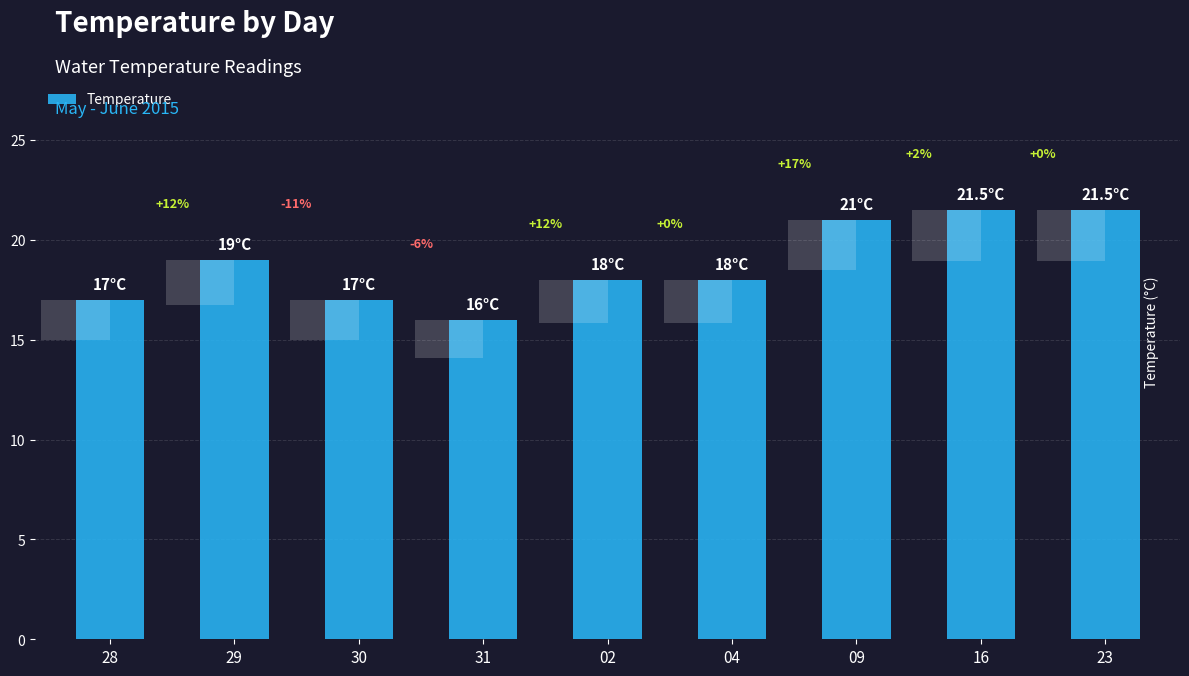

Reading left to right, extract all data points from this chart.

28=17.0	29=19.0	30=17.0	31=16.0	02=18.0	04=18.0	09=21.0	16=21.5	23=21.5